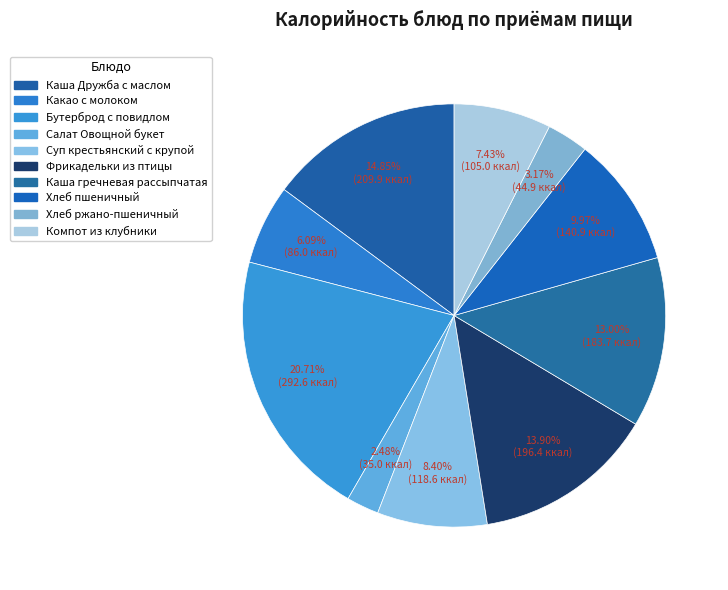

Count the number of slices in the pie.

10